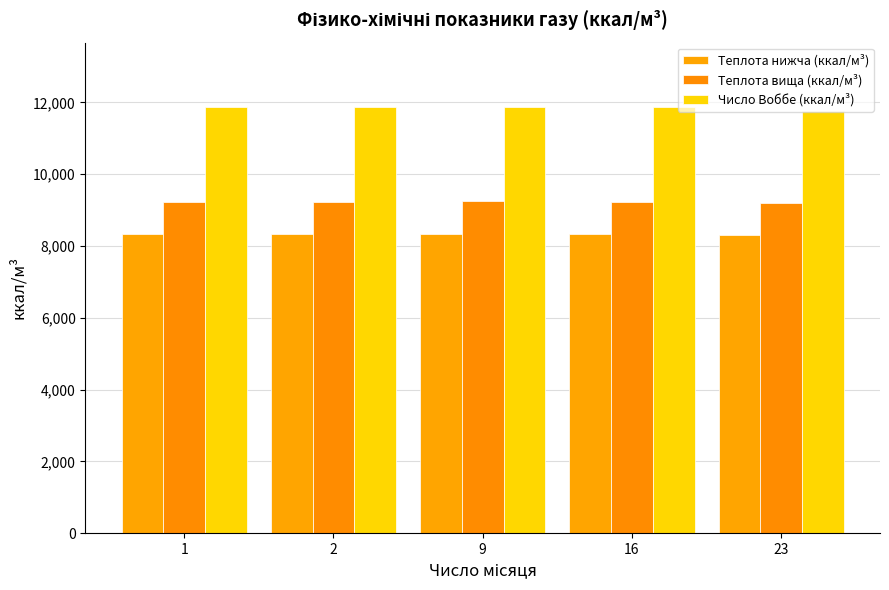

How many data points in Теплота вища (ккал/м³) are above 9228?

3